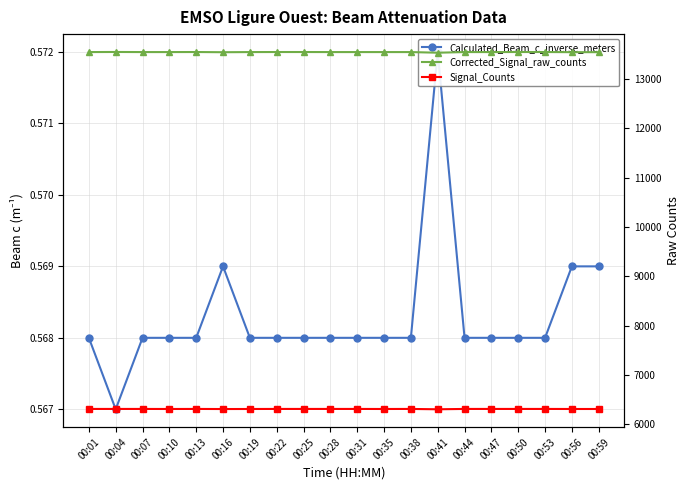

True or false: Signal_Counts and Corrected_Signal_raw_counts intersect in this chart.

False